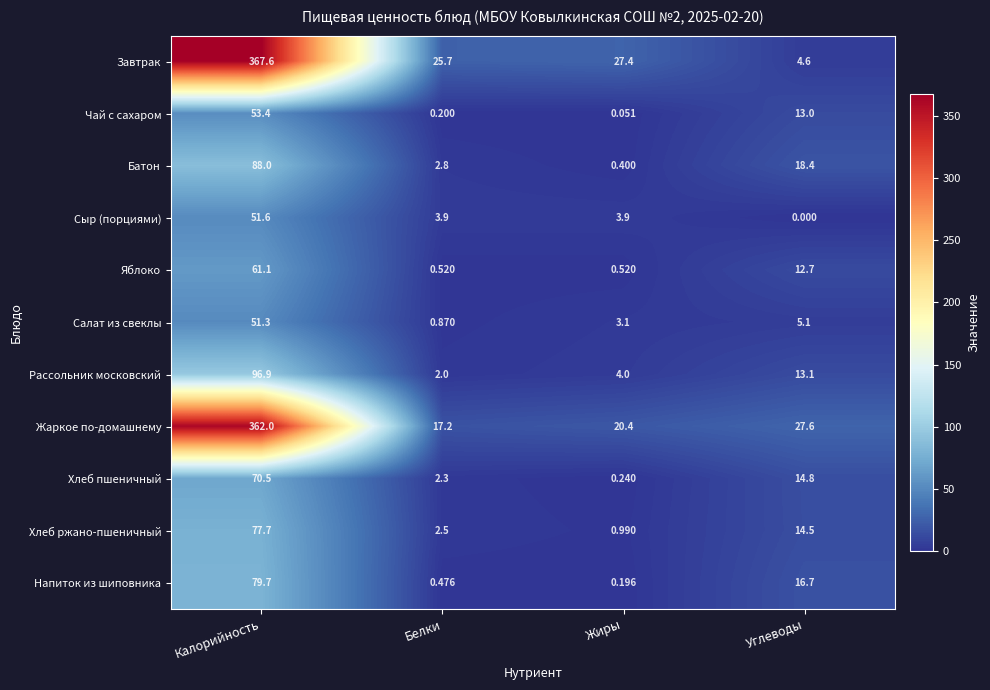

Rank the categories by Батон value from highest to lowest.

Калорийность, Углеводы, Белки, Жиры